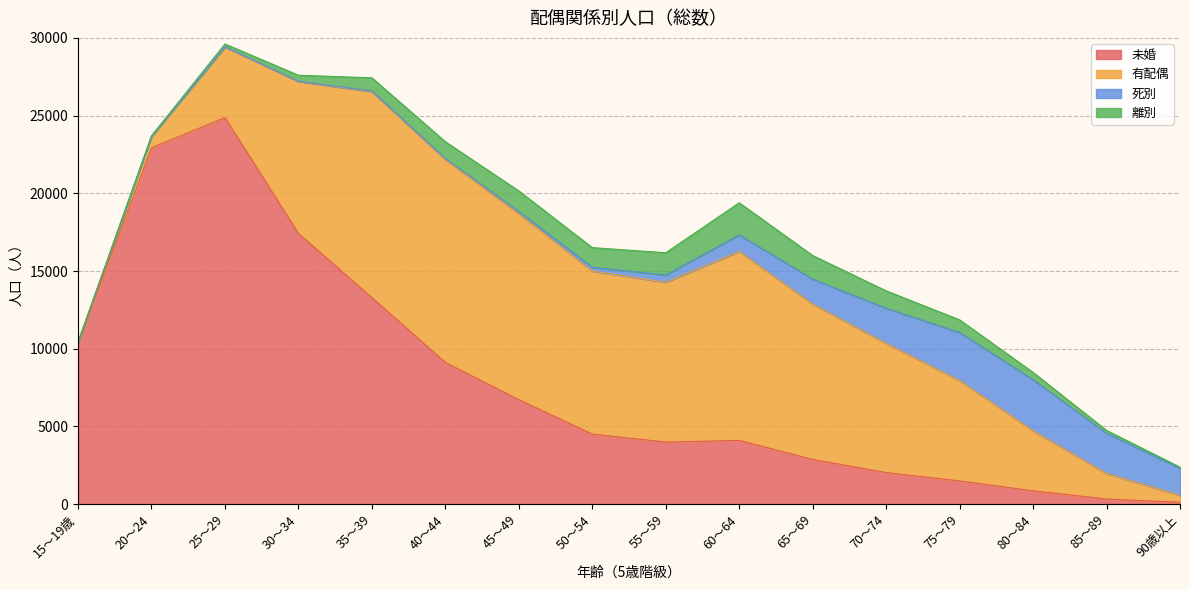

The 死別 series shows 3082 at 75～79. True or false?

True